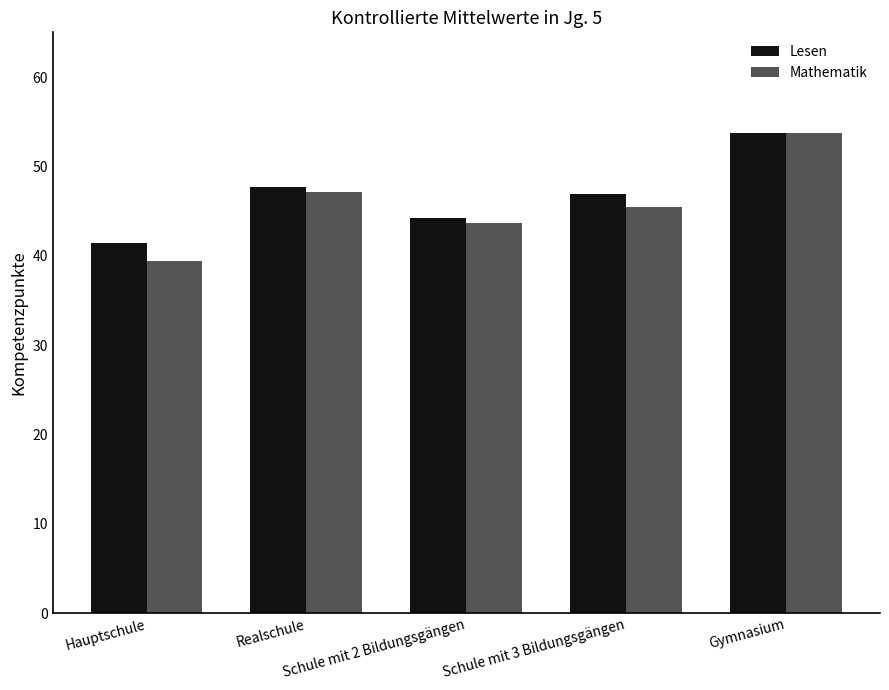

What are all the series names shown in the legend?

Lesen, Mathematik